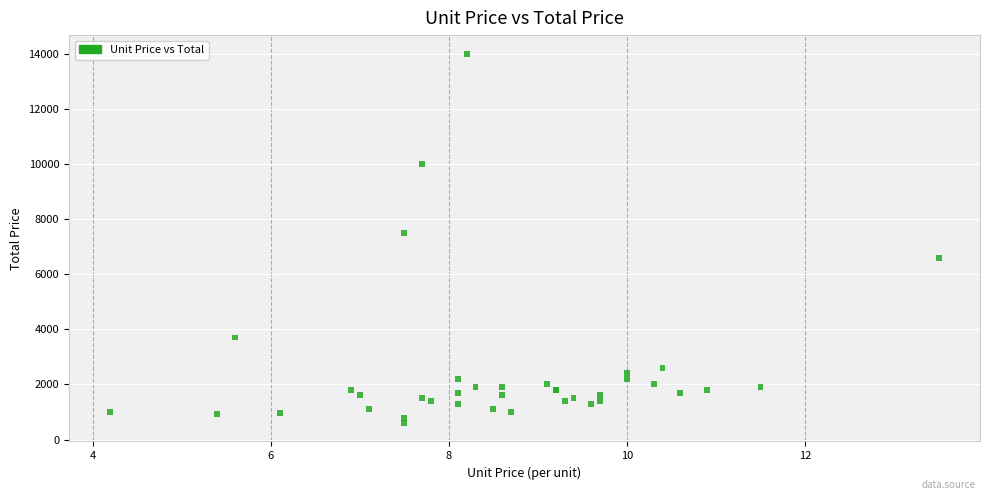

What Y value in the scatter plot is closest to 7300?

7500